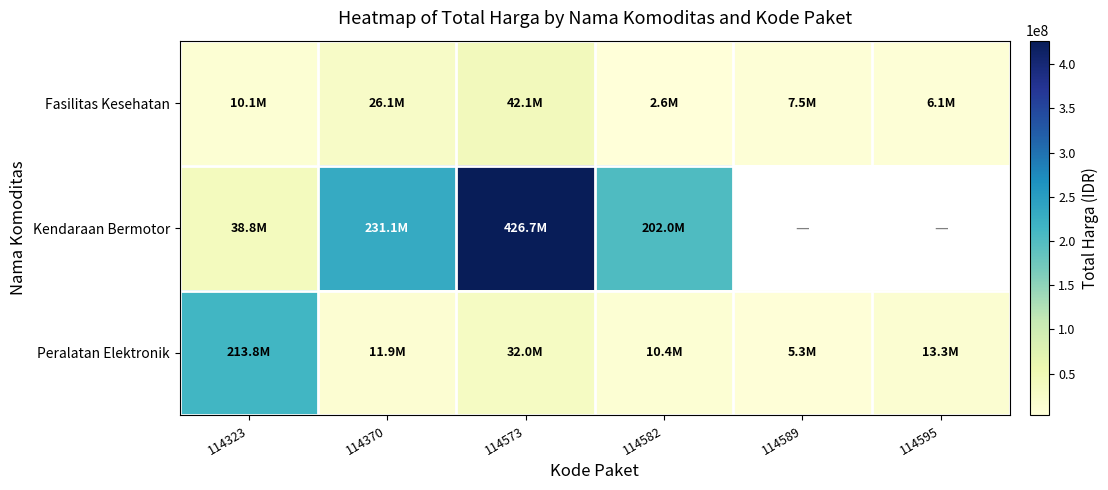

Is it true that Kendaraan Bermotor equals 66654961.2 at 114323?

False